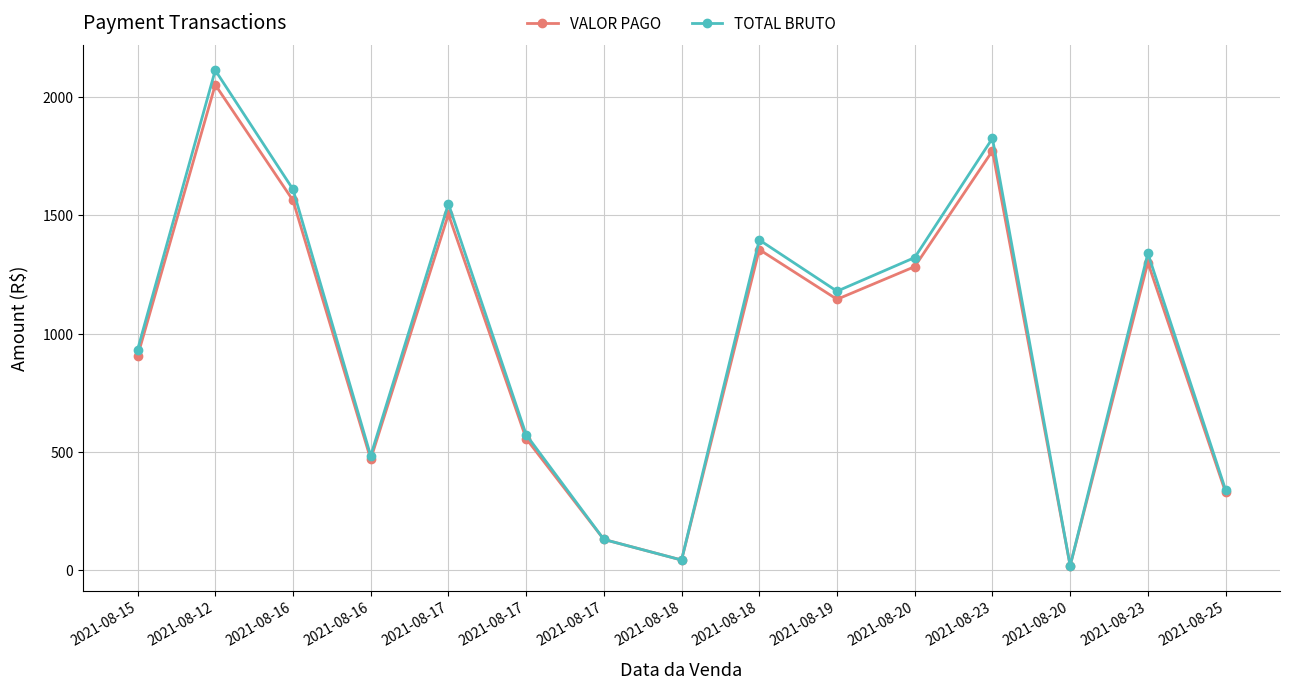

Is it true that TOTAL BRUTO equals 777.4 at 2021-08-17?

False